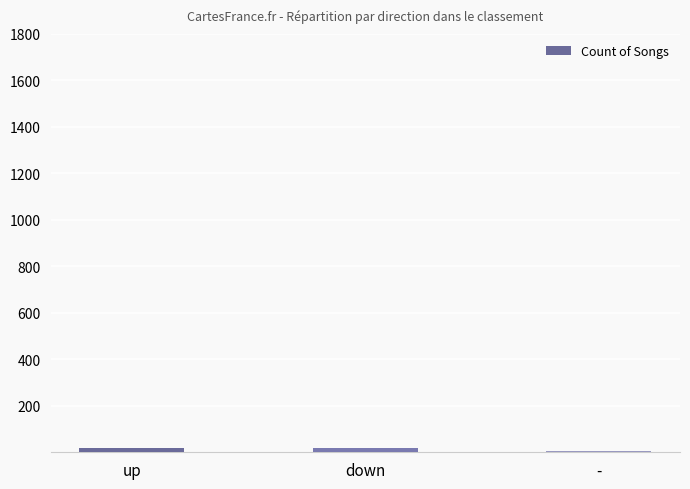

Are the bars grouped side by side (vs. stacked)?

No